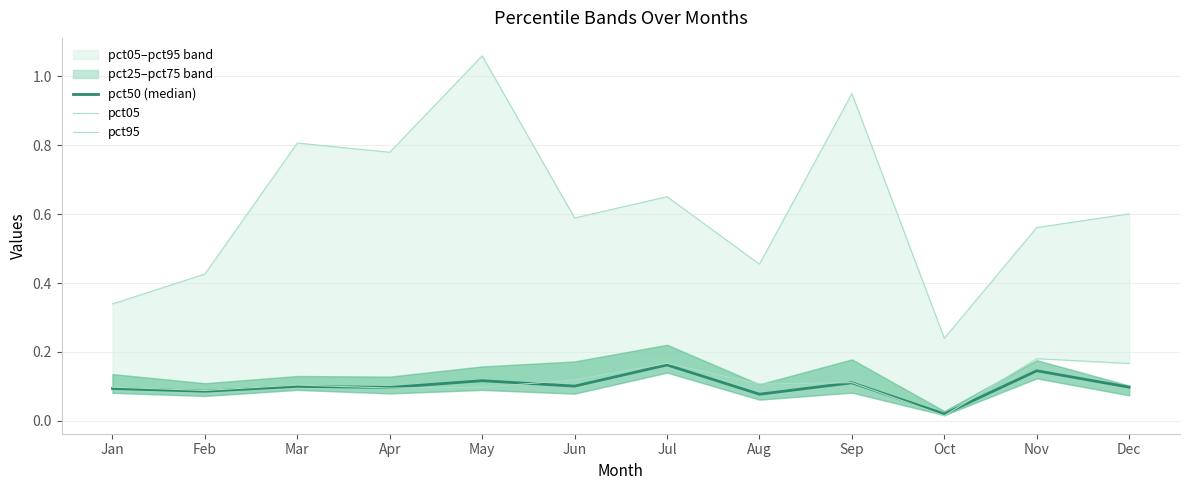

At Sep, list the series in order from smallest to largest.

pct50 (median), pct05, pct95